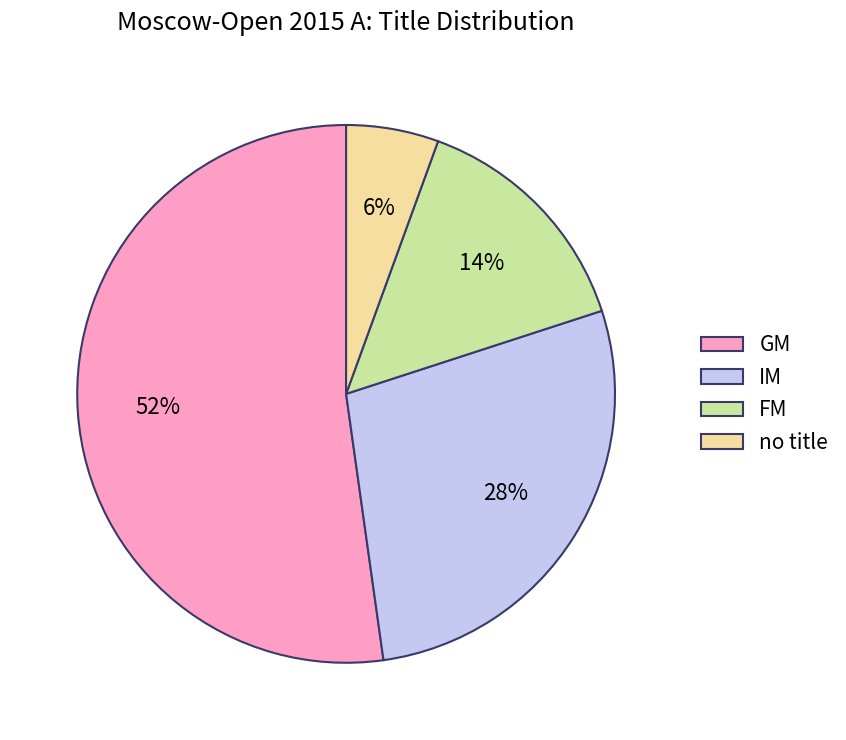

Is FM the majority of the pie?

No